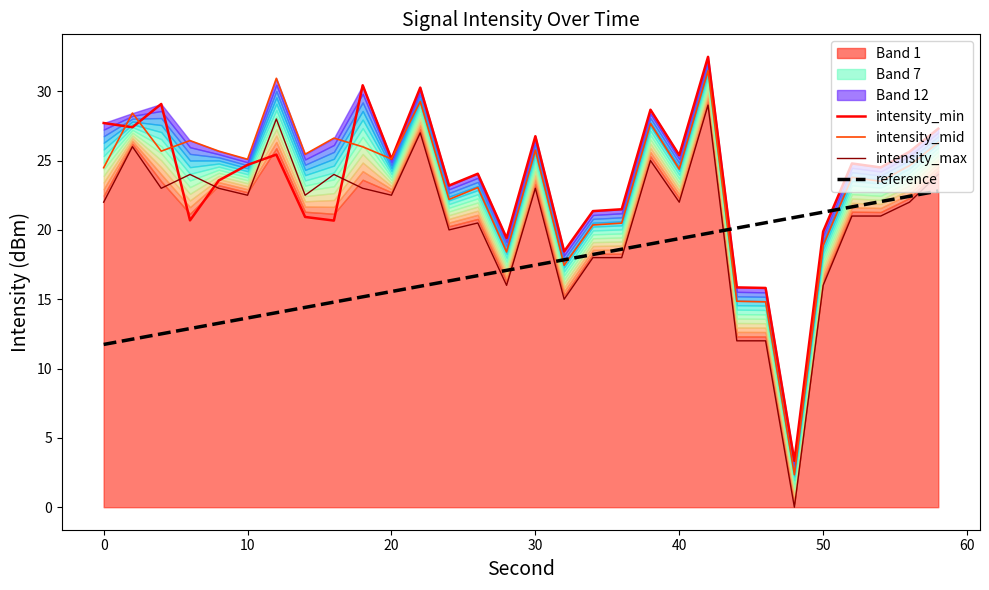

True or false: intensity_min has a value of 26.8 at 30.

True